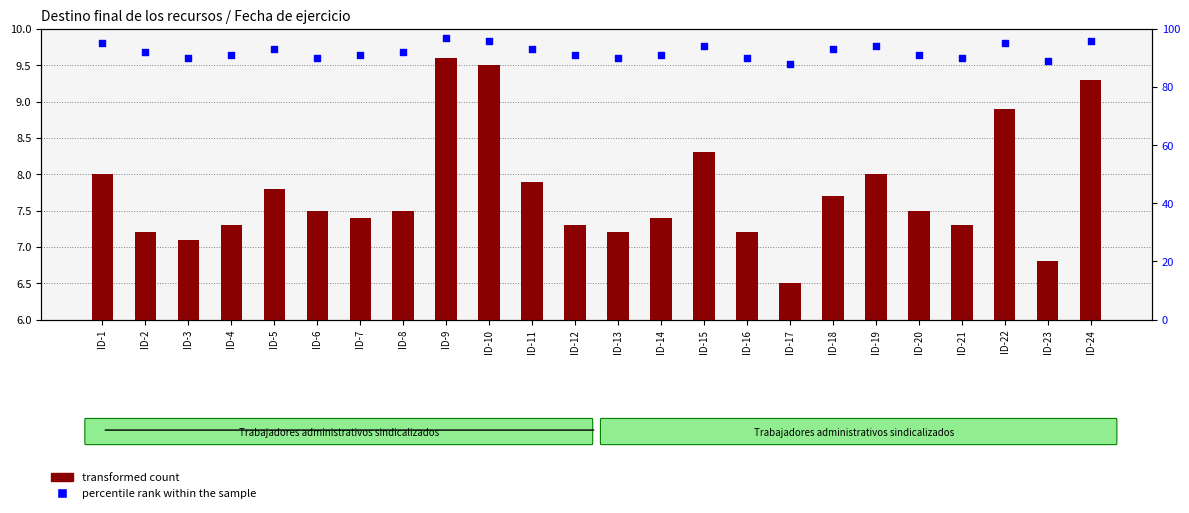

What are all the series names shown in the legend?

transformed count, percentile rank within the sample